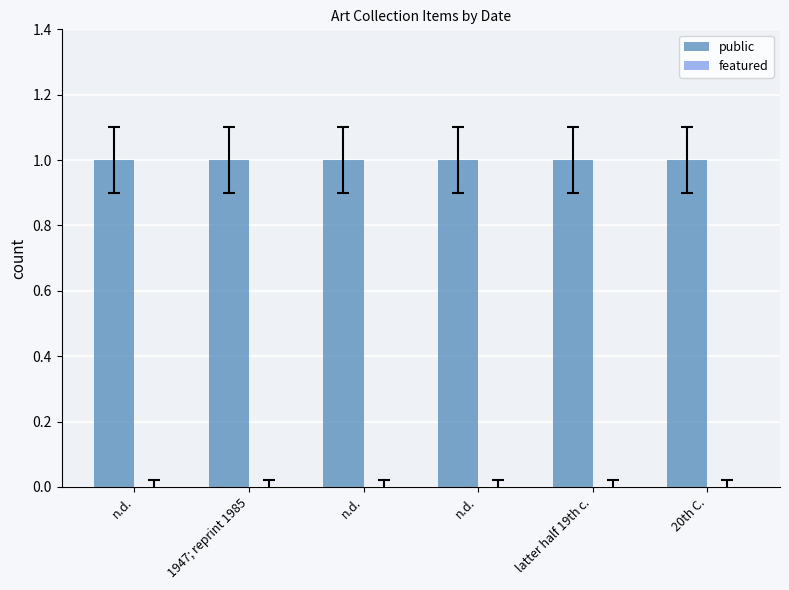

Which series has the widest spread of values?

public